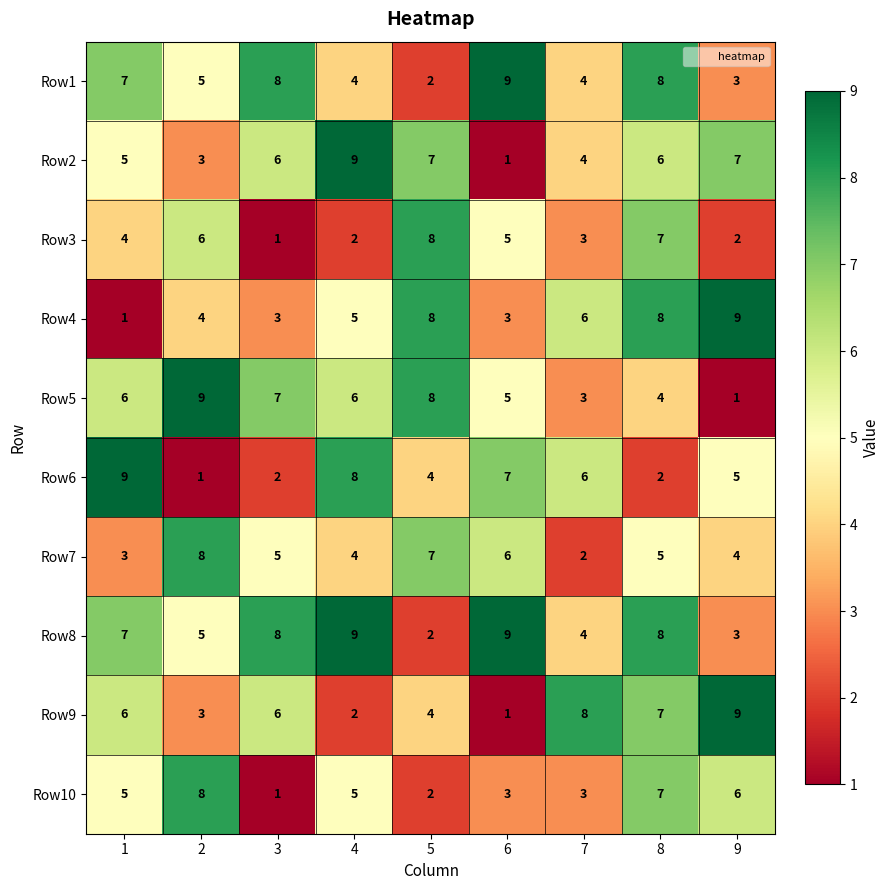

The Row7 series shows 4 at 4. True or false?

True